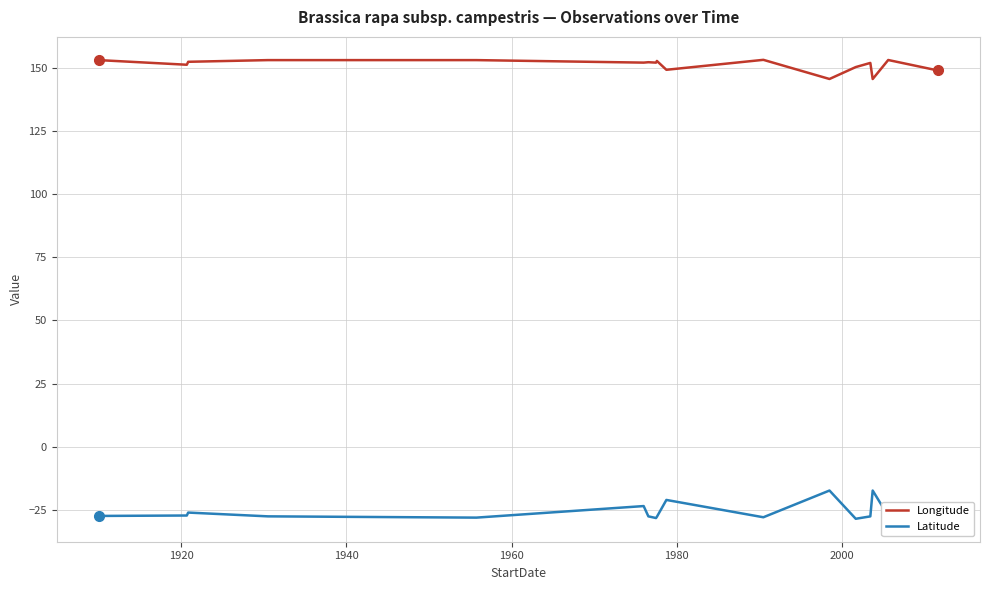

Rank the series by their maximum value, from highest to lowest.

Longitude, Latitude